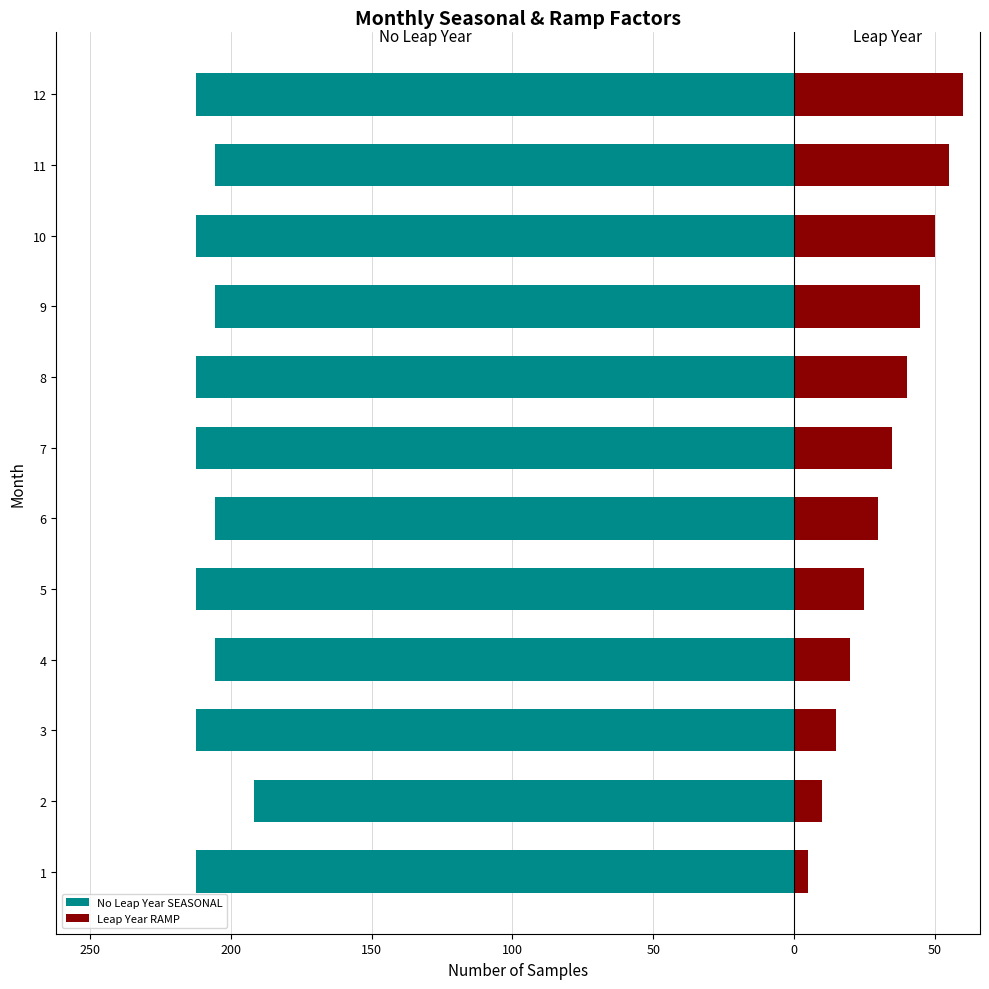

What is the sum of all No Leap Year SEASONAL values?

-2500.0